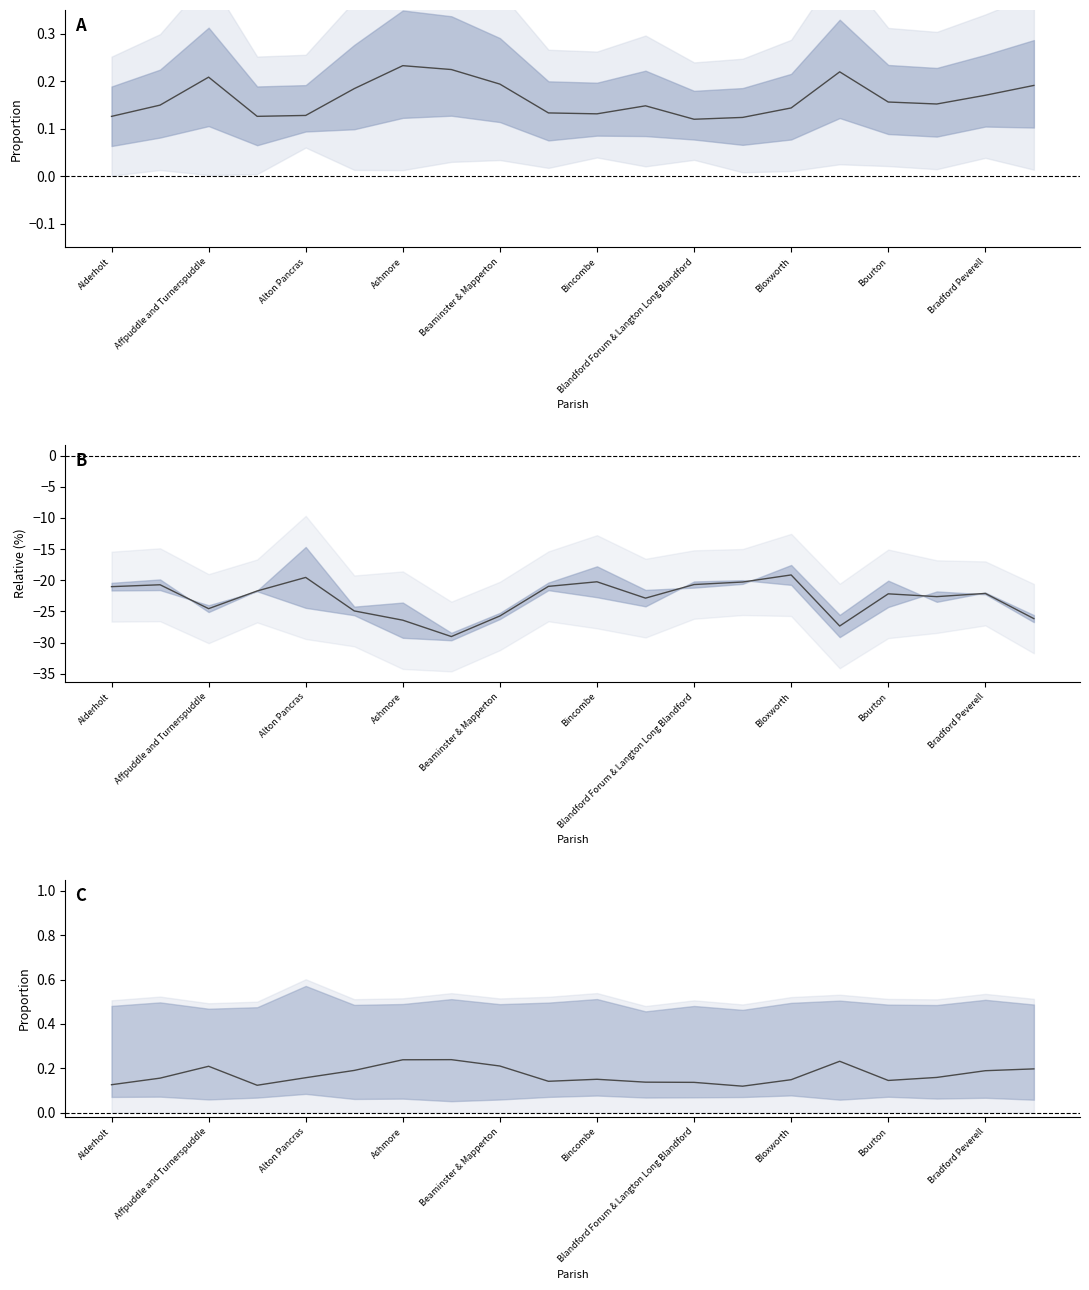

True or false: Females 16 to 64 and Females 65+ cross at least once.

False